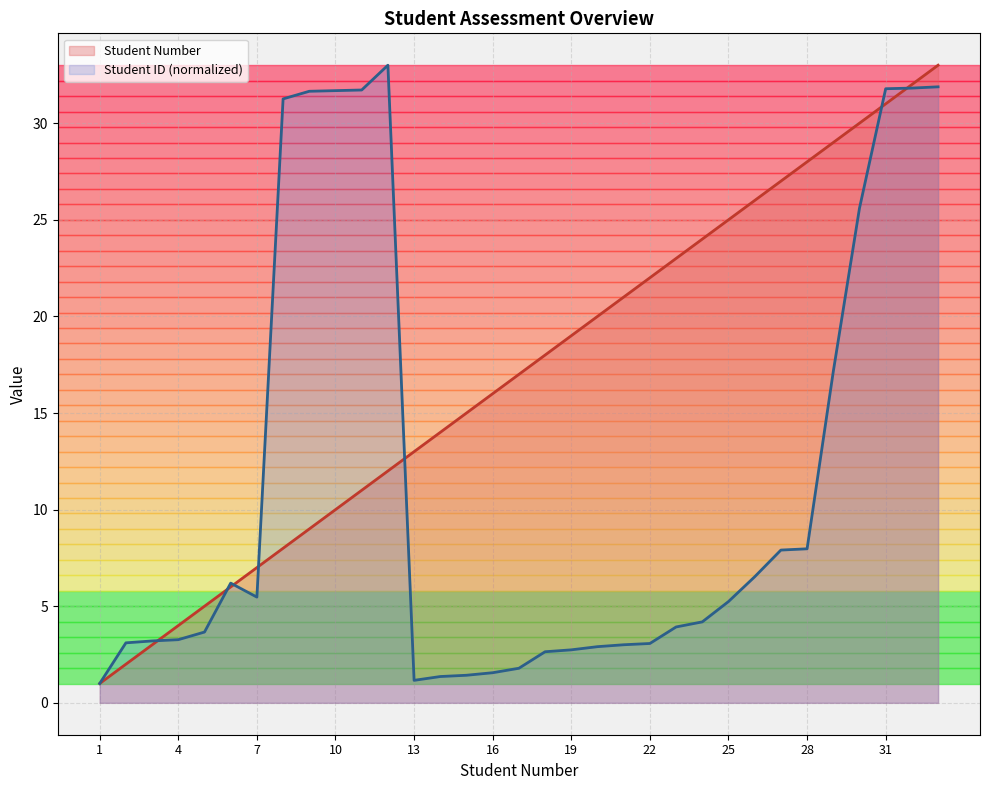

Is the value of Student ID at 4 greater than the value of Student Number at 32?

No